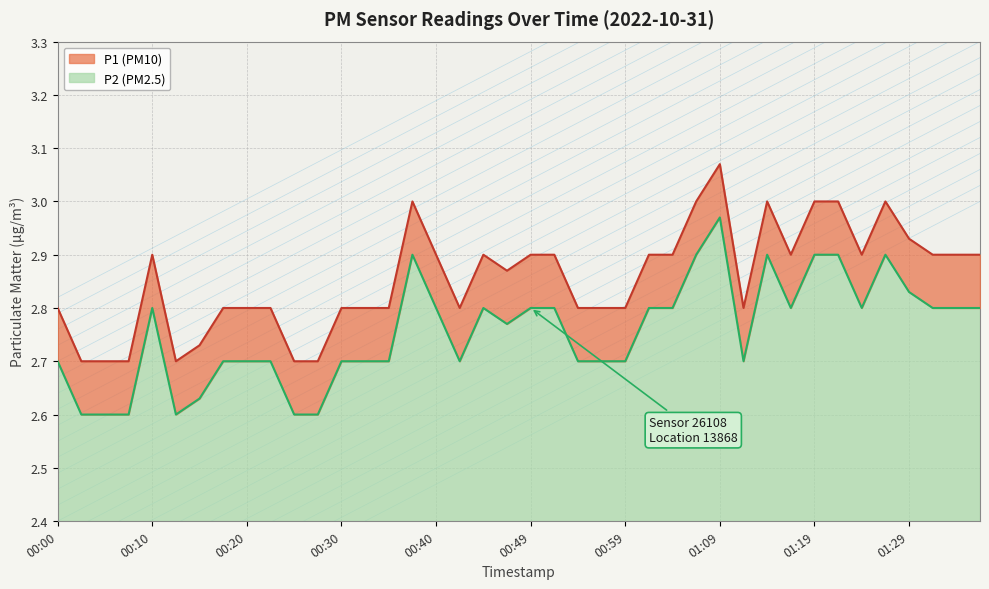

At how many categories does at least one series exceed 2?

40